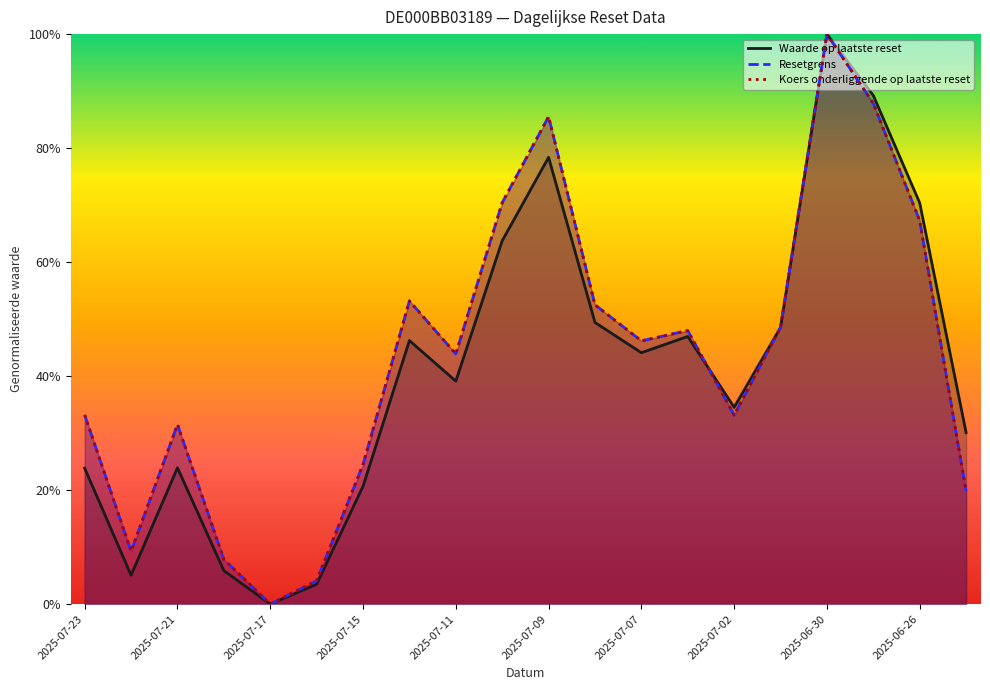

What is the average value of the Koers onderliggende op laatste reset series?

0.4